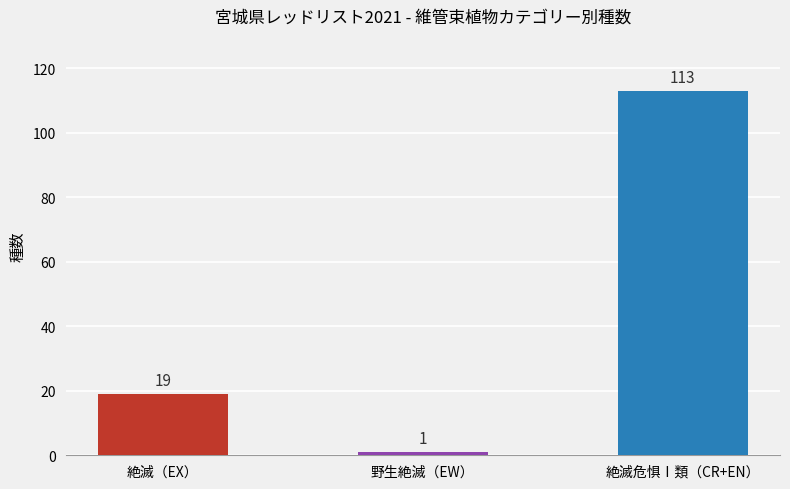

Which label corresponds to the smallest value in the chart?

野生絶滅（EW）